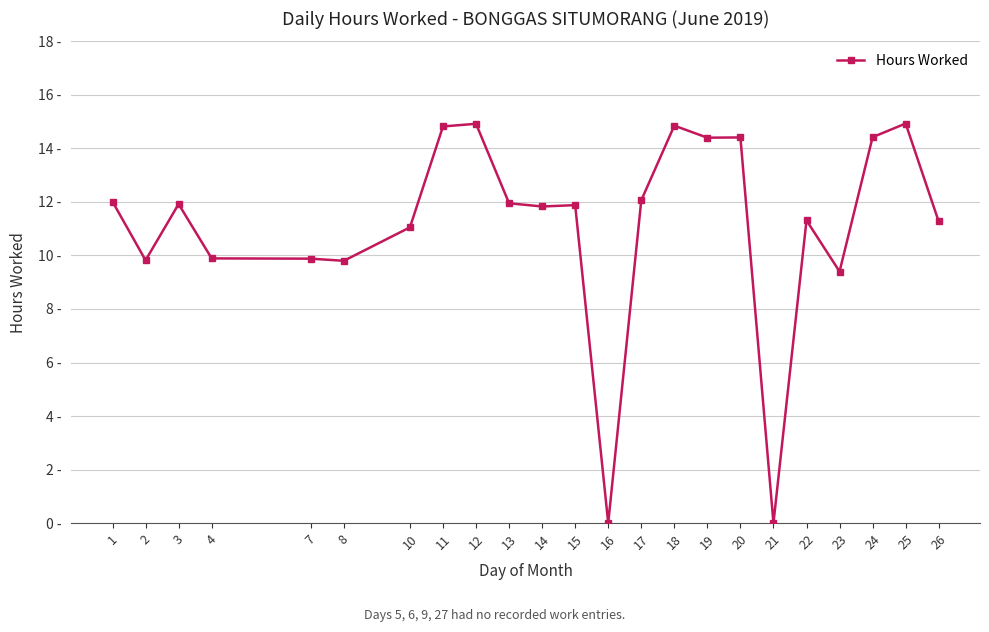

True or false: there are more than 0 points higher than both neighbors.

True